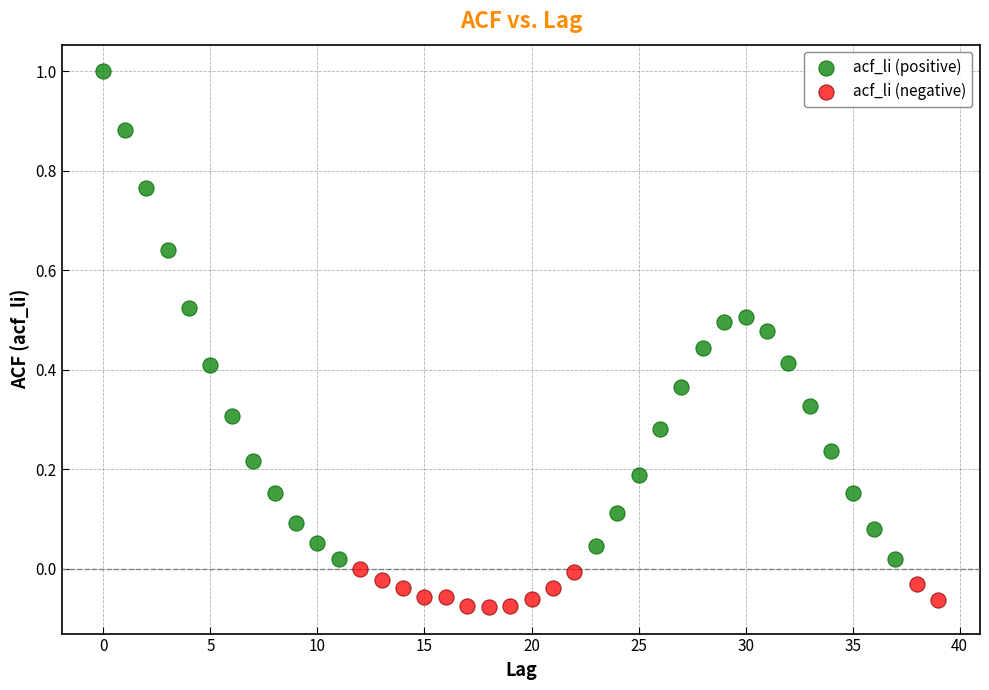

Which series contains the lowest Y value?

acf_li (negative)